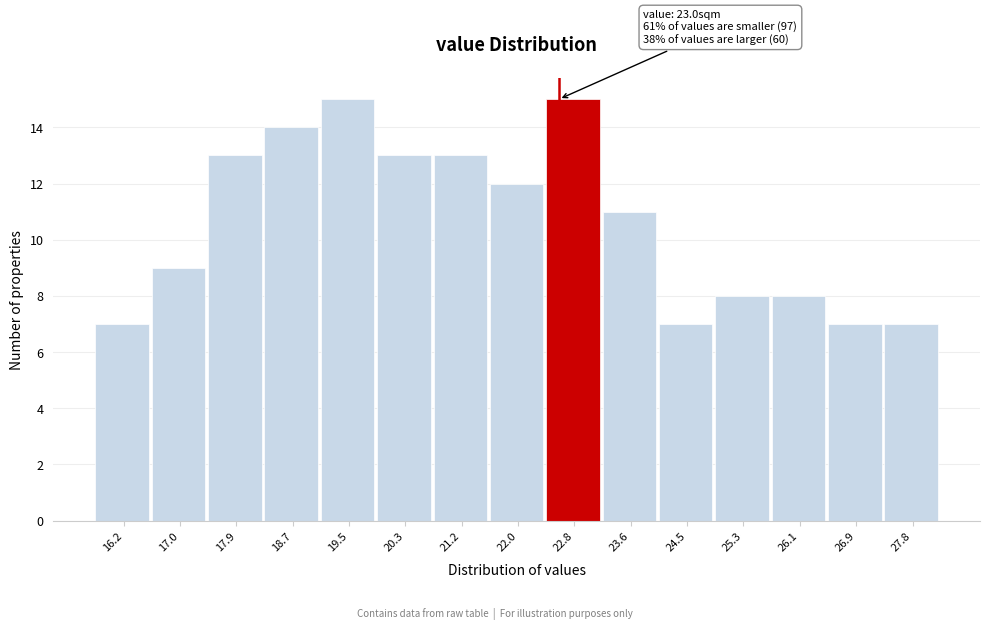

Reading left to right, list all the values displayed in this chart.

16.2=7	17.0=9	17.9=13	18.7=14	19.5=15	20.3=13	21.2=13	22.0=12	22.8=15	23.6=11	24.5=7	25.3=8	26.1=8	26.9=7	27.8=7